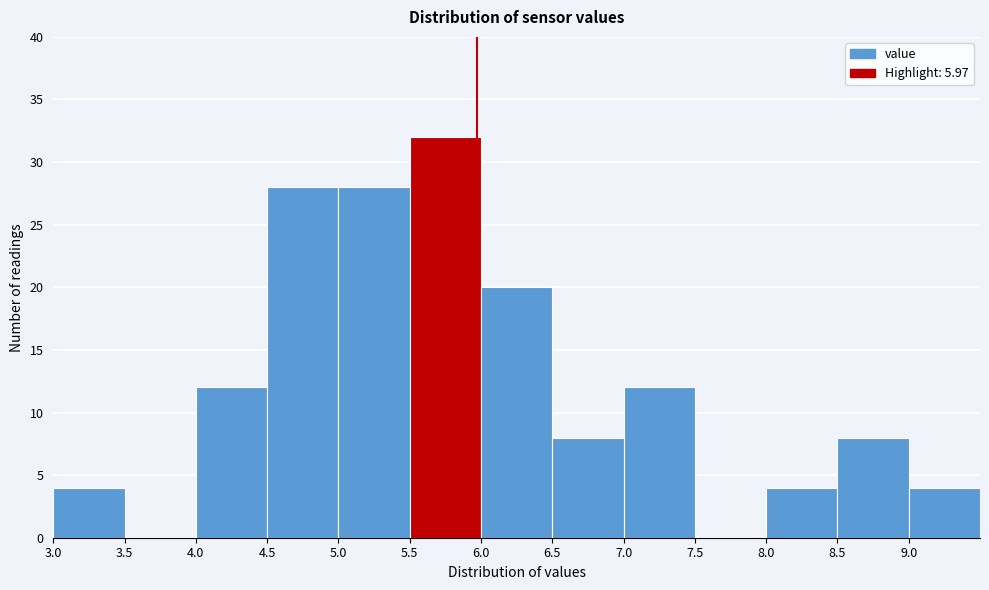

Over which range of the x-axis is the bar tallest?

5.5 to 6.0